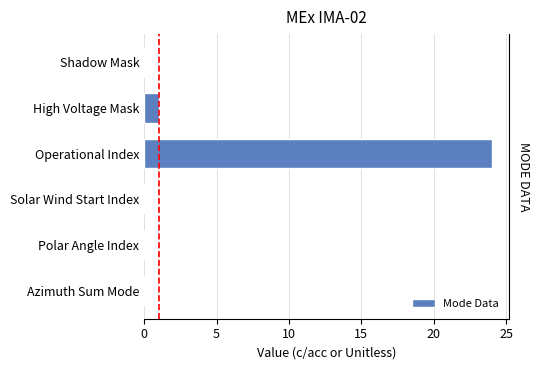

What is the average value?

4